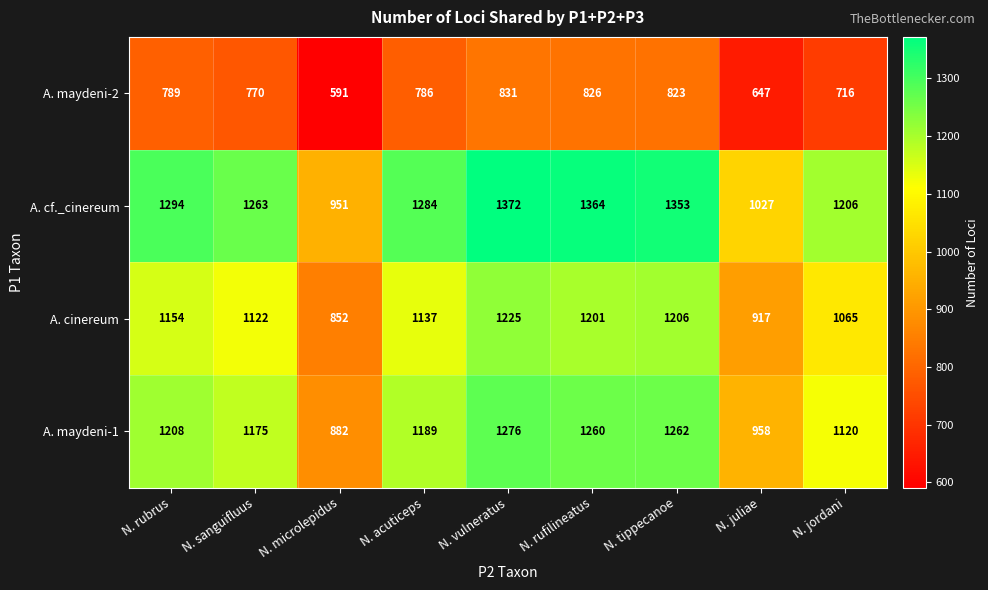

What is the total value across all series at N. rufilineatus?

4651